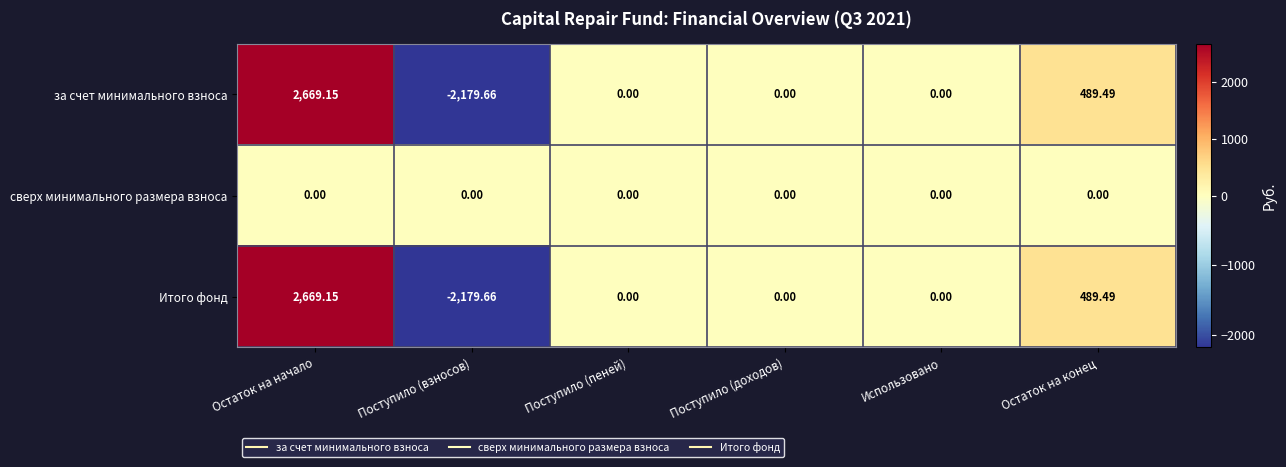

Which category has the highest value in the Итого фонд series?

Остаток на начало